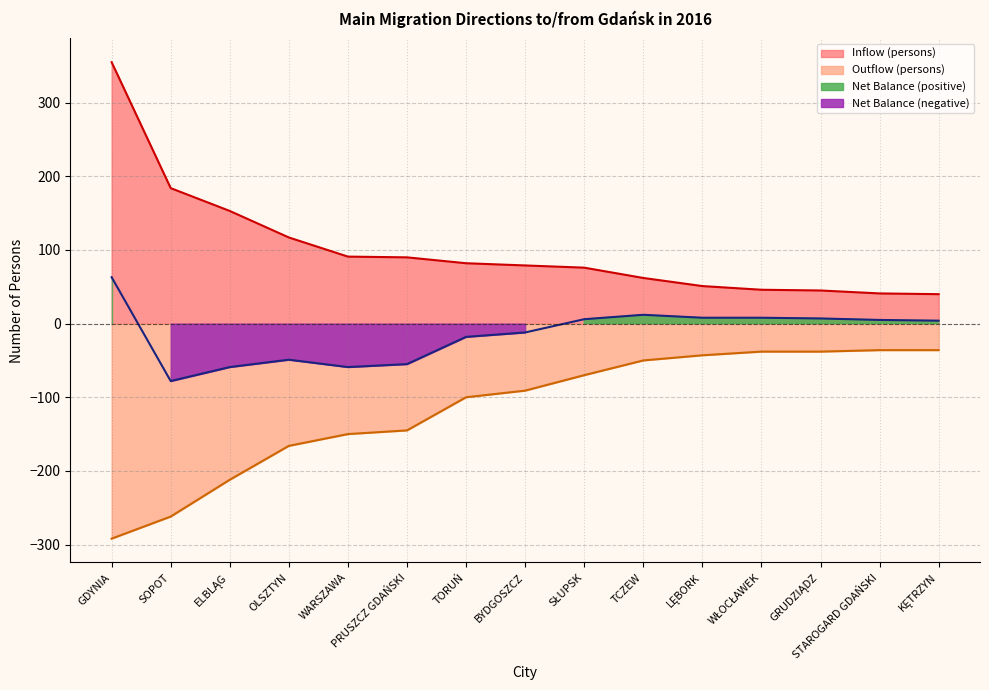

Reading left to right, transcribe all the data shown in this chart.

Inflow (persons): 355	184	153	117	91	90	82	79	76	62	51	46	45	41	40
Outflow (persons): -292	-262	-212	-166	-150	-145	-100	-91	-70	-50	-43	-38	-38	-36	-36
Net Balance: 63	-78	-59	-49	-59	-55	-18	-12	6	12	8	8	7	5	4